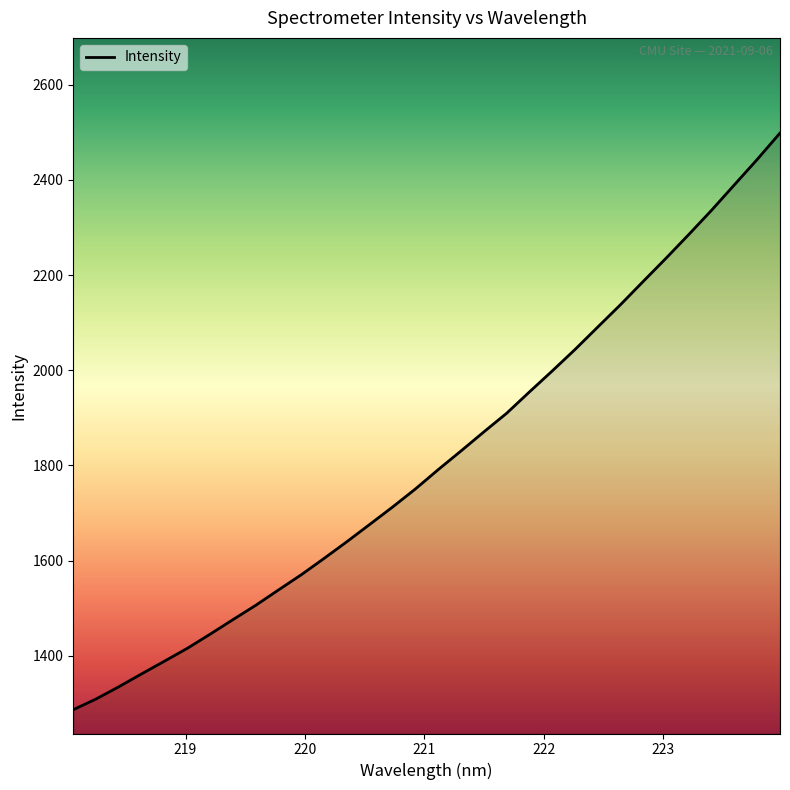

What is the greatest value displayed?

2498.6